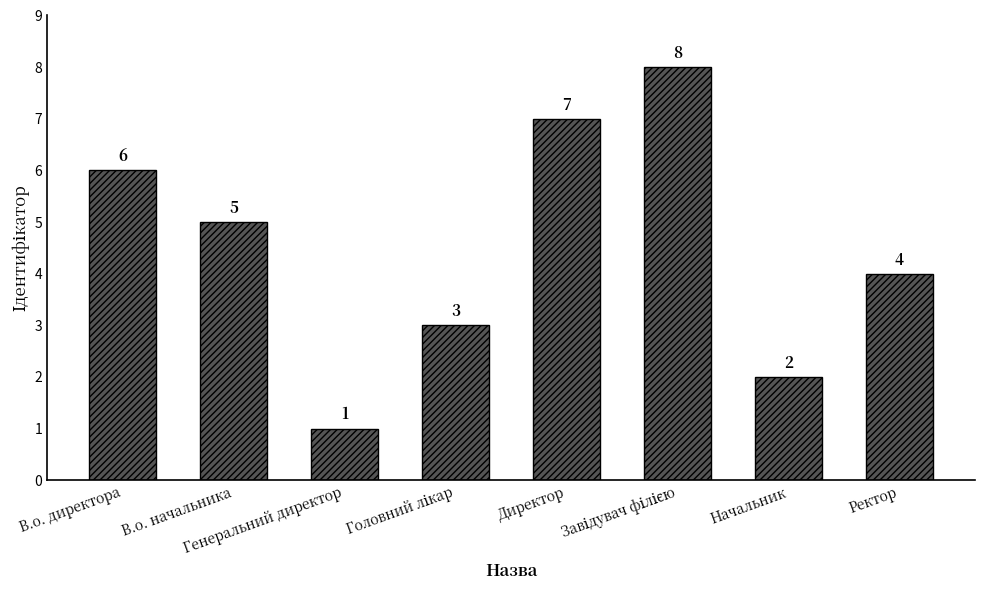

What is the maximum value shown in the chart?

8